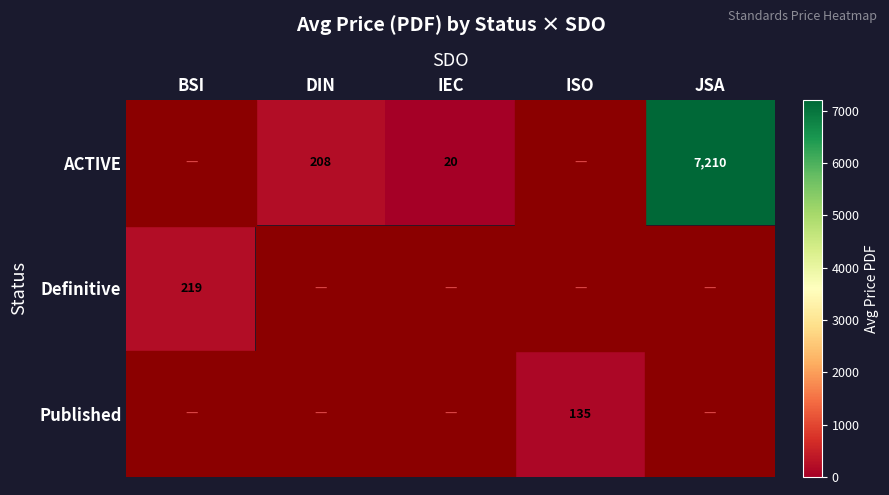

The Definitive series shows 359 at BSI. True or false?

False